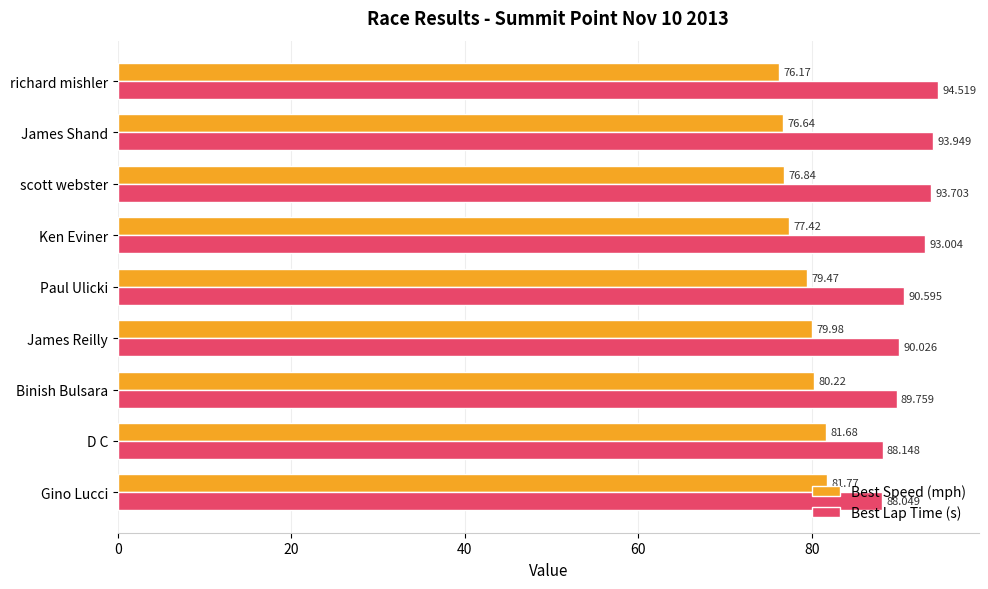

Where is Best Lap Time (s) nearest to the value 91?

Paul Ulicki